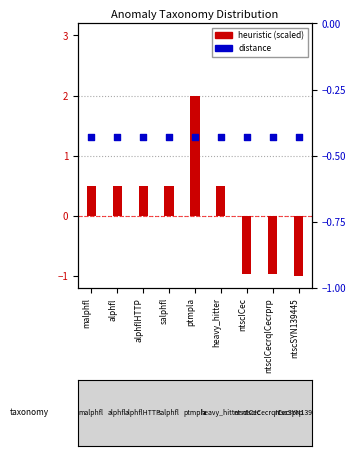

Which series has the largest total across all categories?

heuristic